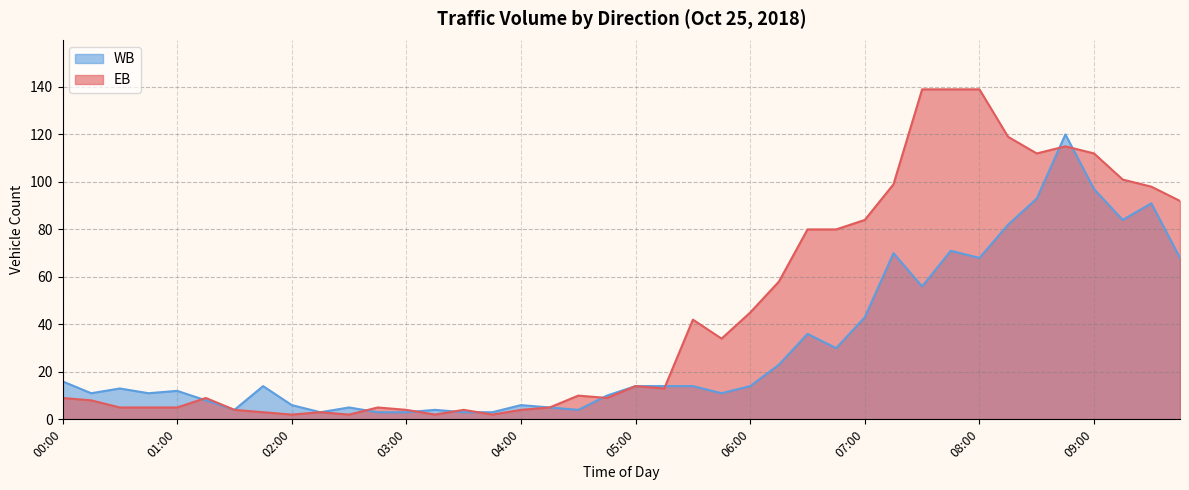

Is the value of WB at 08:45 greater than the value of EB at 07:30?

No